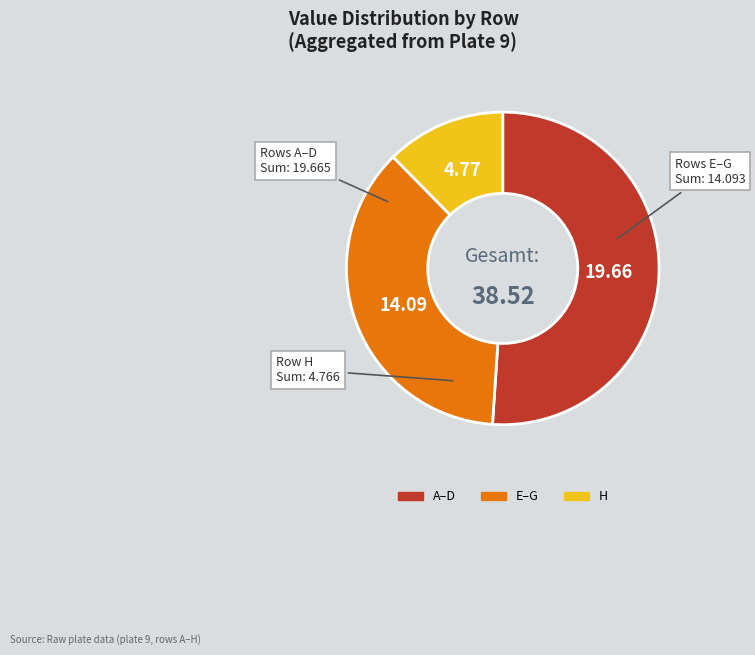

Do E–G and H together represent more than half of the pie?

No